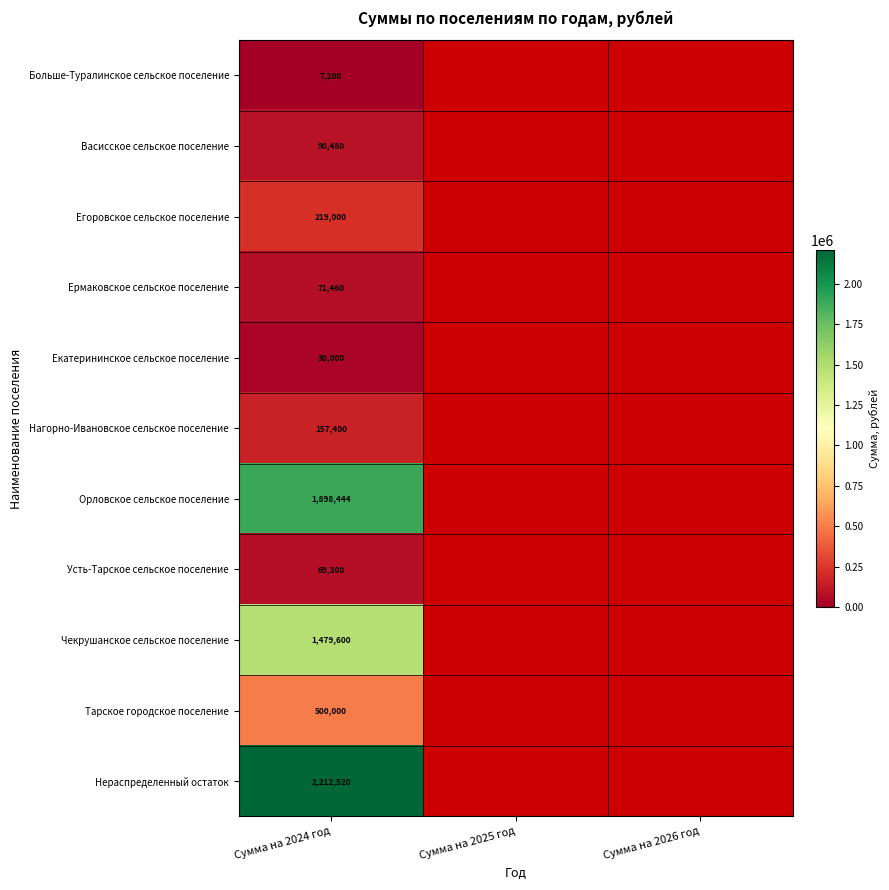

The value of Чекрушанское сельское поселение at Сумма на 2024 год is 1479600. True or false?

True